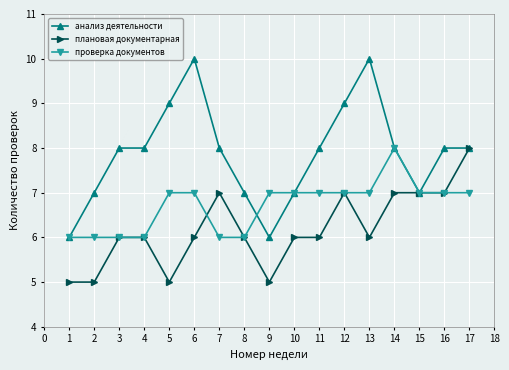

List the series in order of their overall mean, lowest first.

плановая документарная, проверка документов, анализ деятельности